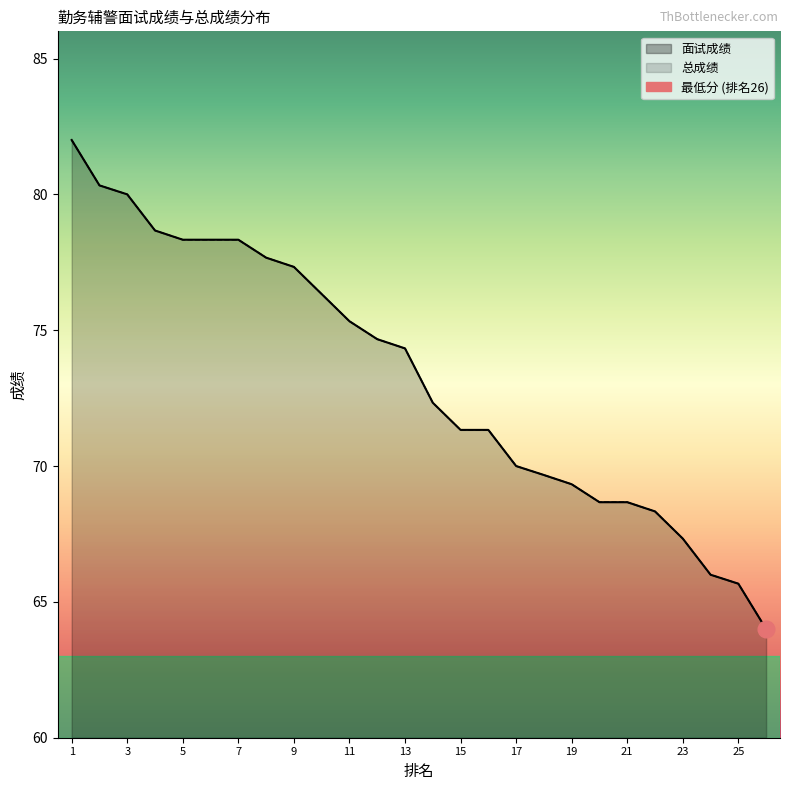

What is the smallest value displayed?

64.0